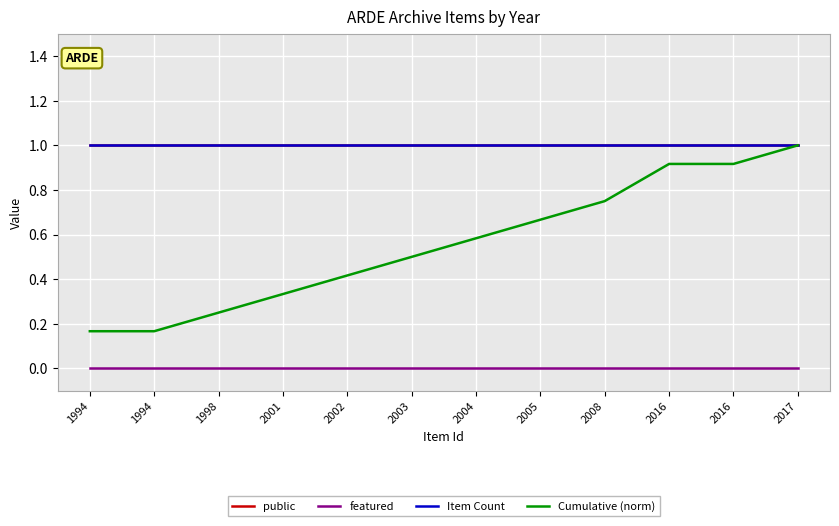

Reading left to right, what are all the values shown in this chart?

public: 1994=1.0	1994=1.0	1998=1.0	2001=1.0	2002=1.0	2003=1.0	2004=1.0	2005=1.0	2008=1.0	2016=1.0	2016=1.0	2017=1.0
featured: 1994=0.0	1994=0.0	1998=0.0	2001=0.0	2002=0.0	2003=0.0	2004=0.0	2005=0.0	2008=0.0	2016=0.0	2016=0.0	2017=0.0
Item Count: 1994=1.0	1994=1.0	1998=1.0	2001=1.0	2002=1.0	2003=1.0	2004=1.0	2005=1.0	2008=1.0	2016=1.0	2016=1.0	2017=1.0
Cumulative (norm): 1994=0.2	1994=0.2	1998=0.2	2001=0.3	2002=0.4	2003=0.5	2004=0.6	2005=0.7	2008=0.8	2016=0.9	2016=0.9	2017=1.0